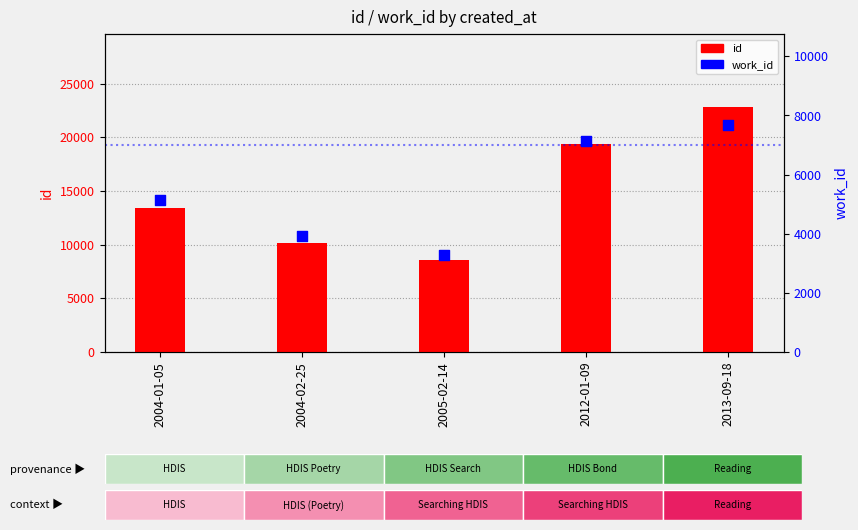

Is the value of id at 2004-01-05 greater than the value of work_id at 2004-01-05?

Yes